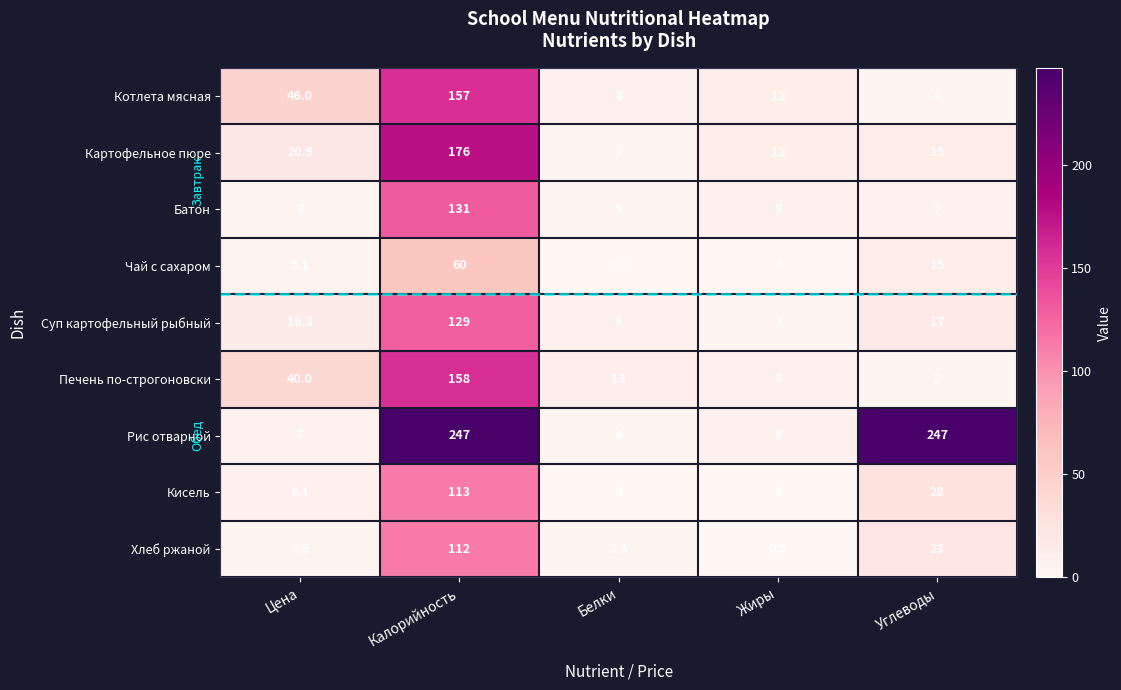

Which series has the largest total across all categories?

Рис отварной